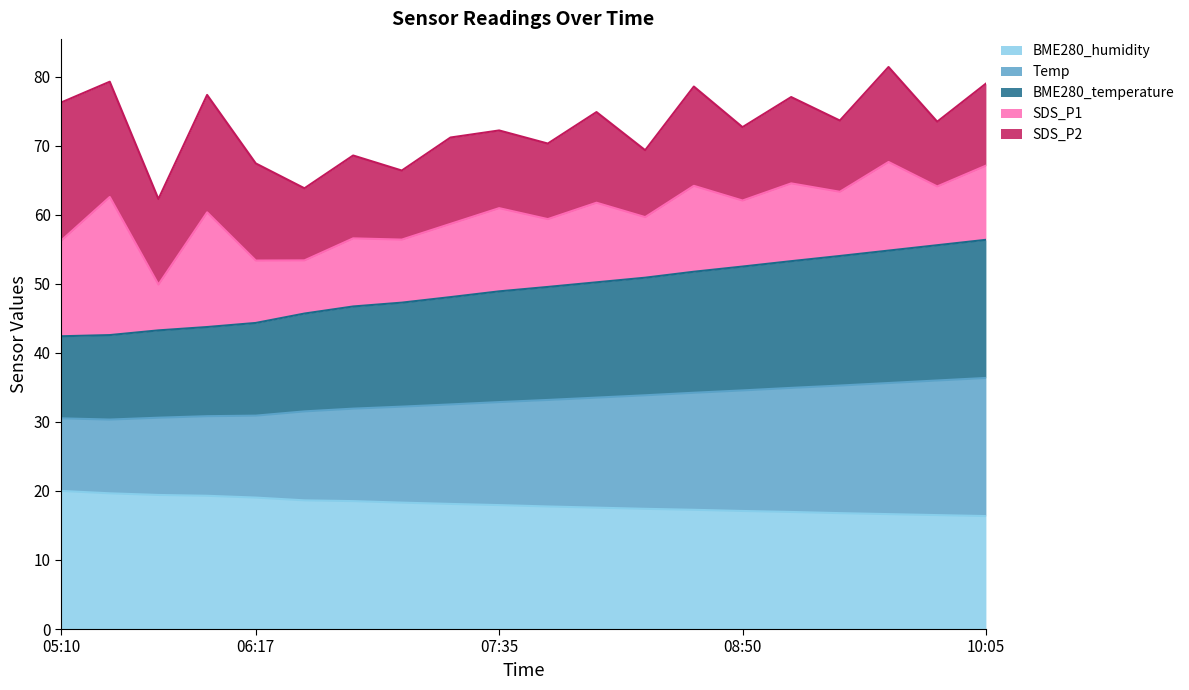

What is the maximum value for BME280_humidity?

20.0